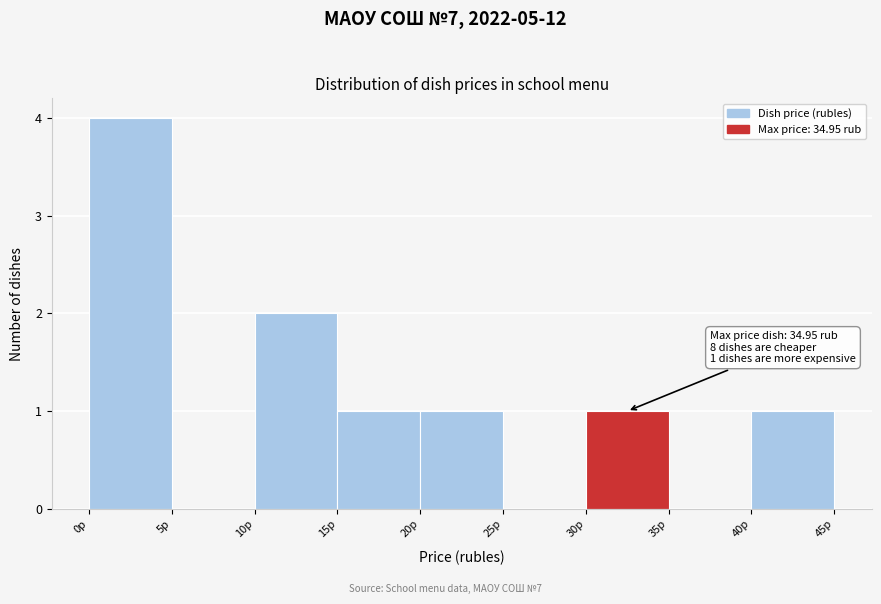

Over which range of the x-axis is the bar tallest?

0 to 5